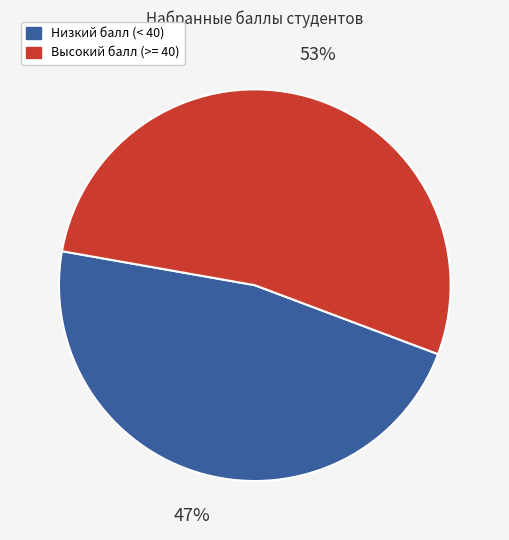

To the nearest percent, what is the average slice percentage?

50%